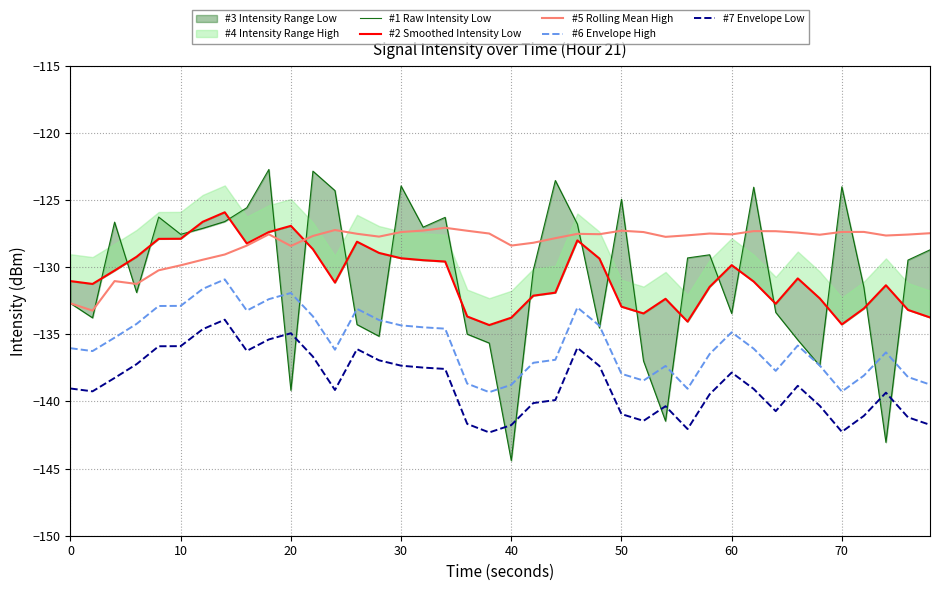

Is this an area chart (filled region under the line)?

No